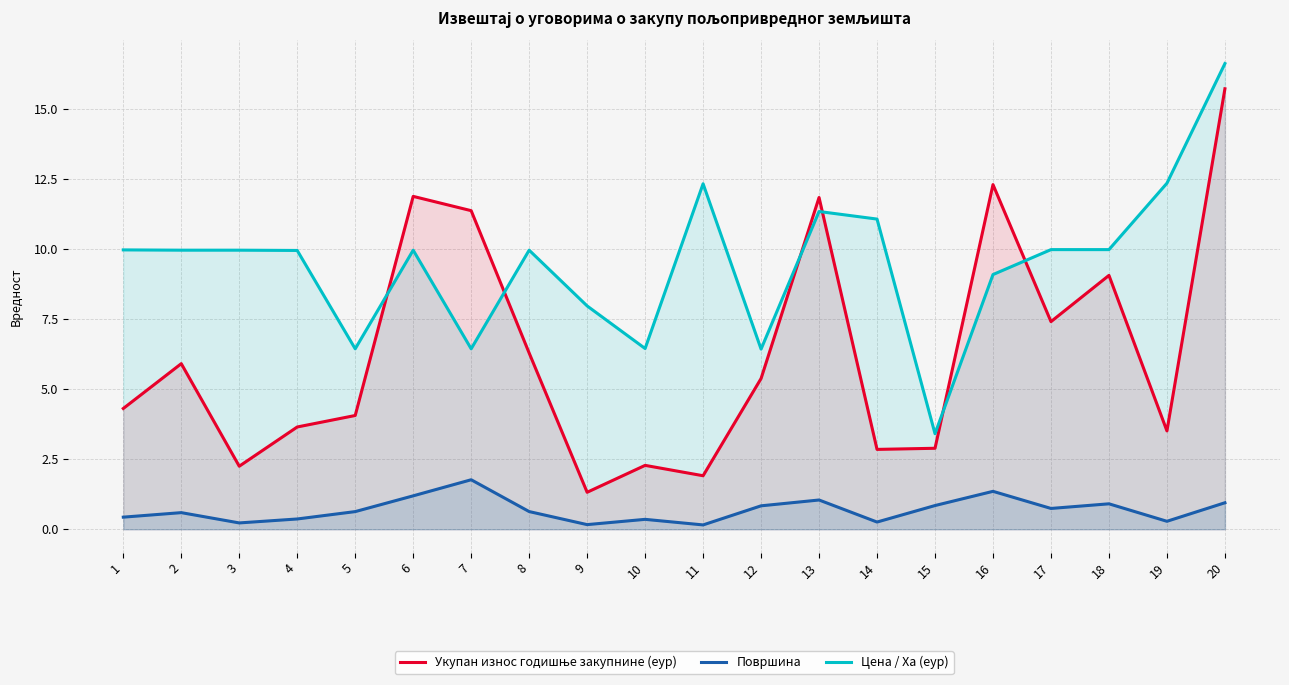

Is the value of Цена / Ха (еур) at 16 greater than the value of Укупан износ годишње закупнине (еур) at 6?

No